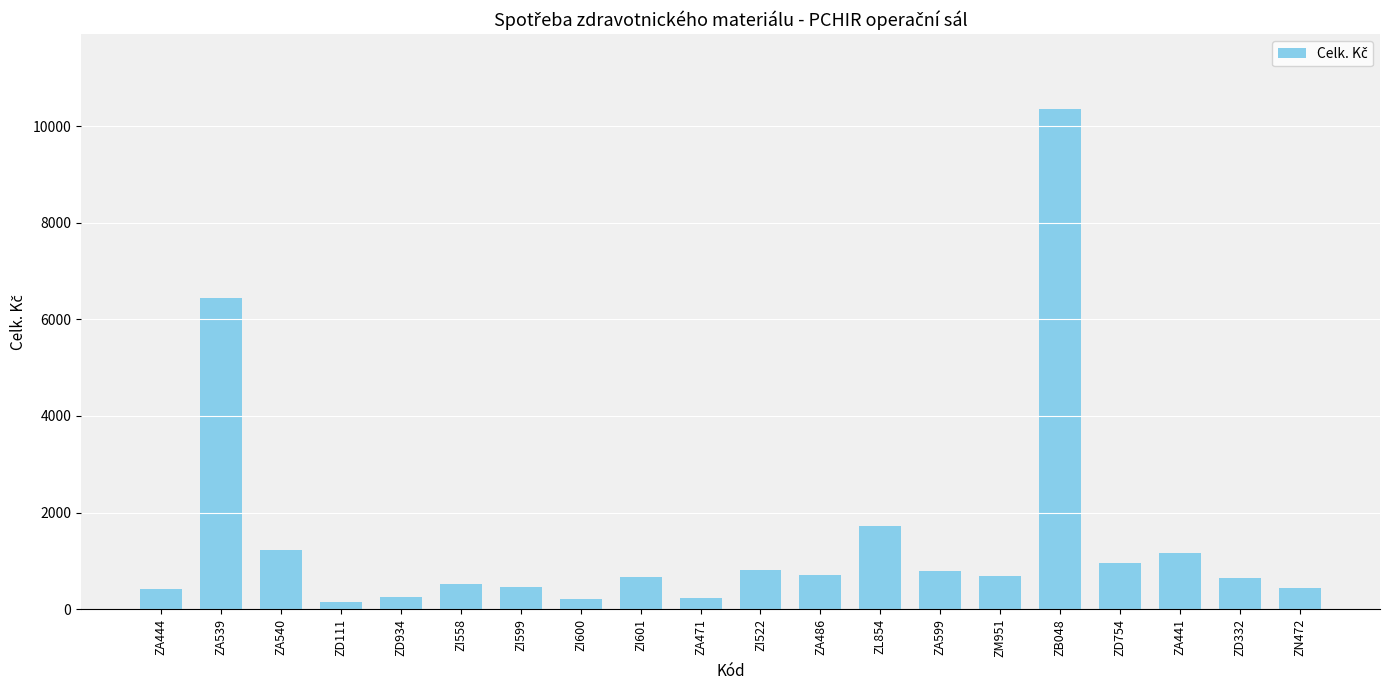

What is the value of the 14th bar from the left?

792.3